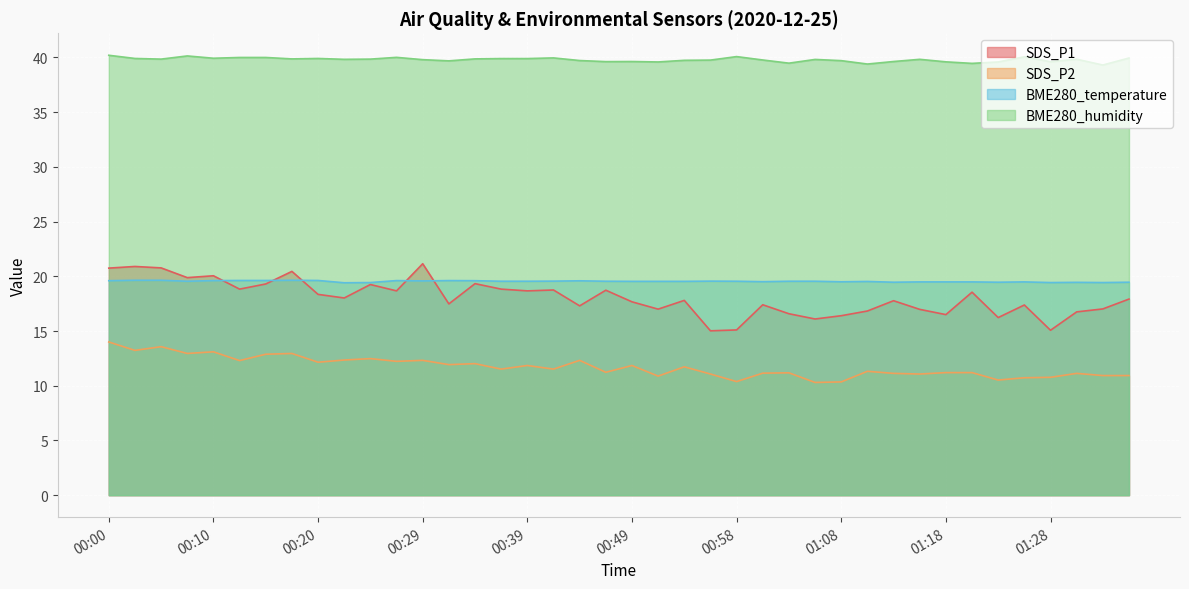

Which series has the largest total across all categories?

BME280_humidity